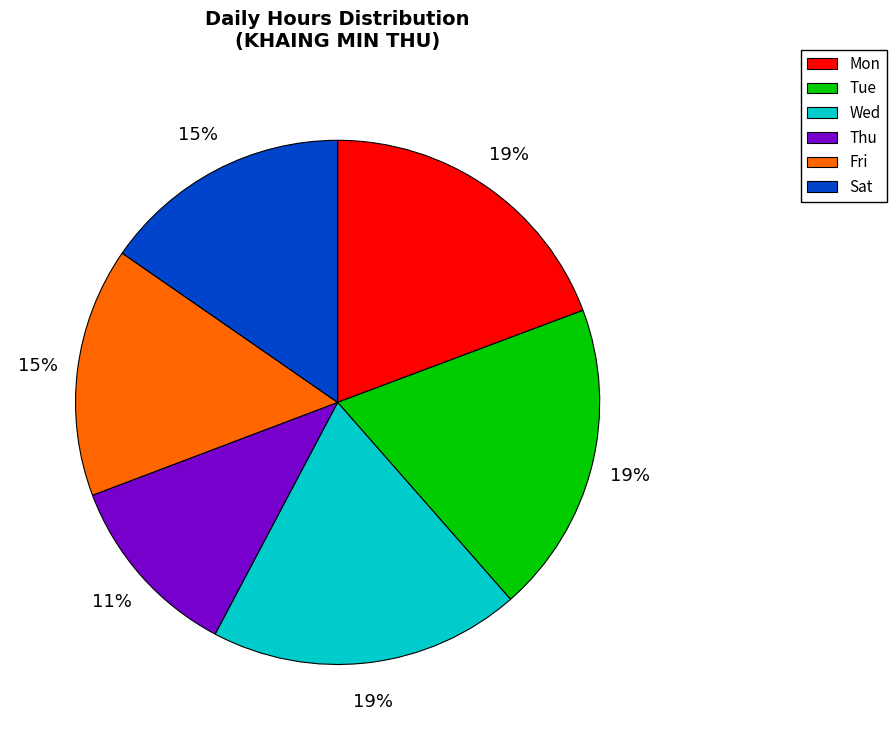

To the nearest percent, what is the difference between the Fri and Thu slice percentages?

4%